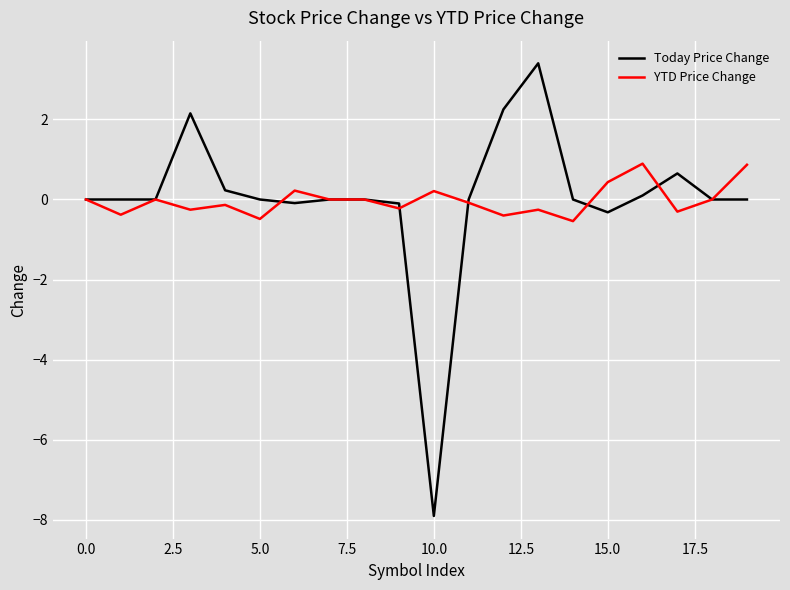

What are all the series names shown in the legend?

Today Price Change, YTD Price Change